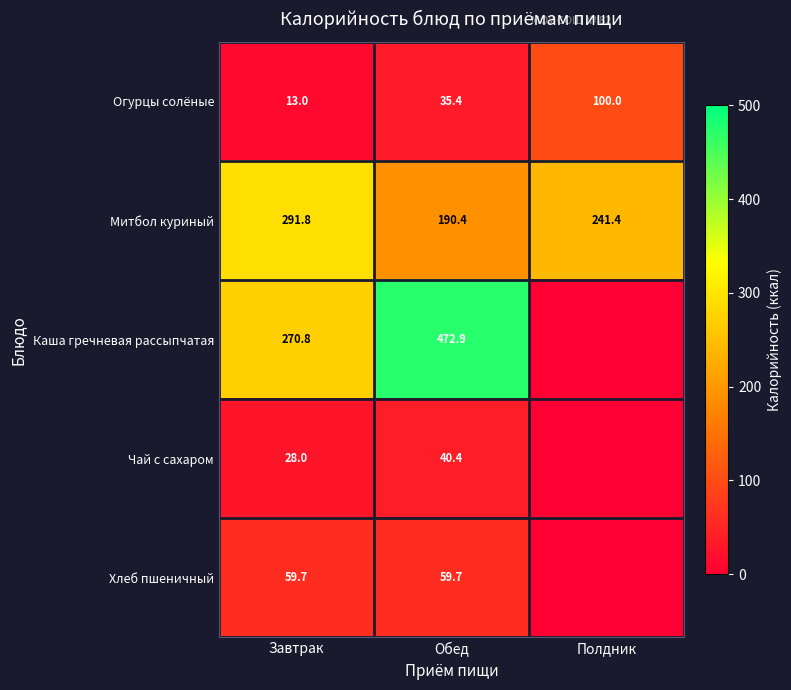

At which category is the sum across all series the highest?

Обед